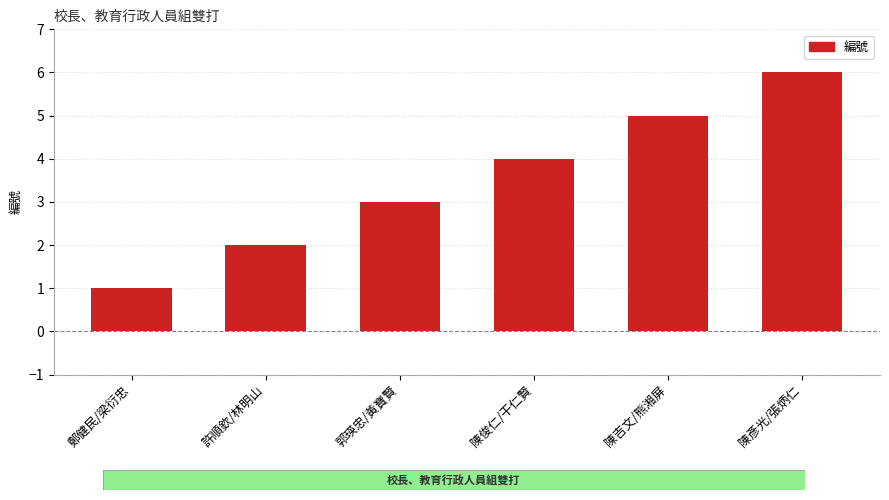

Where is the data nearest to the value 3?

郭瑛忠/黃寶賢